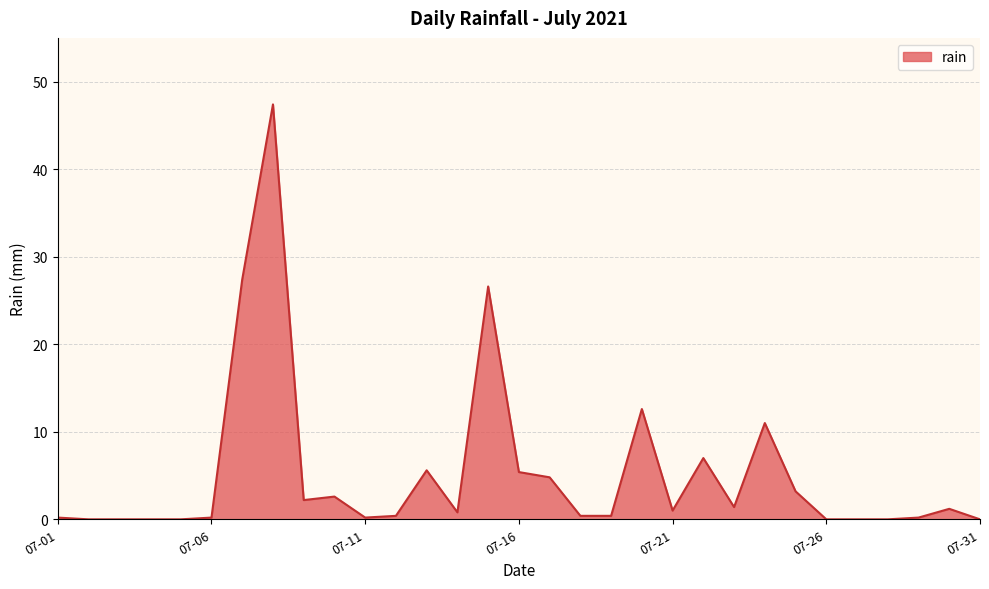

What is the difference between the maximum and minimum values?

47.4